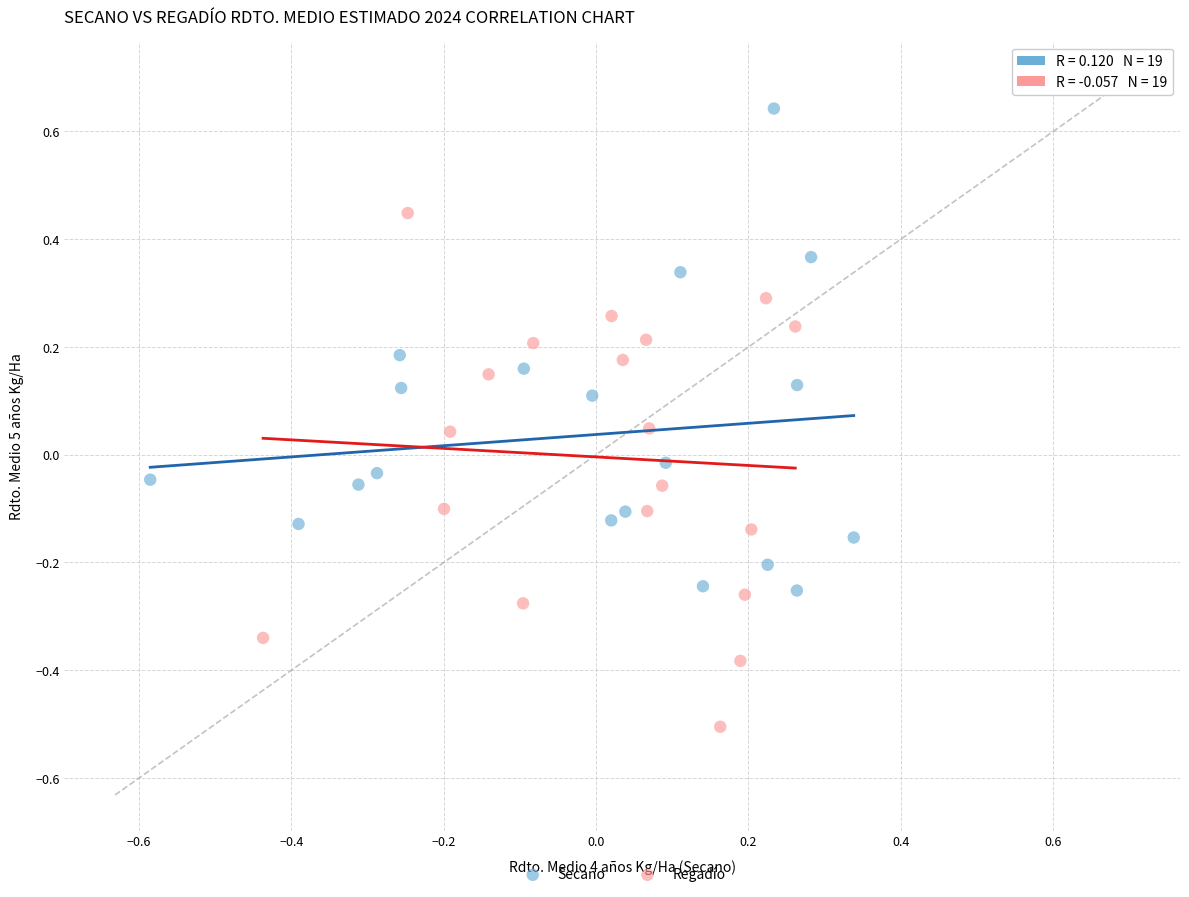

Which series reaches the maximum Y coordinate?

Secano